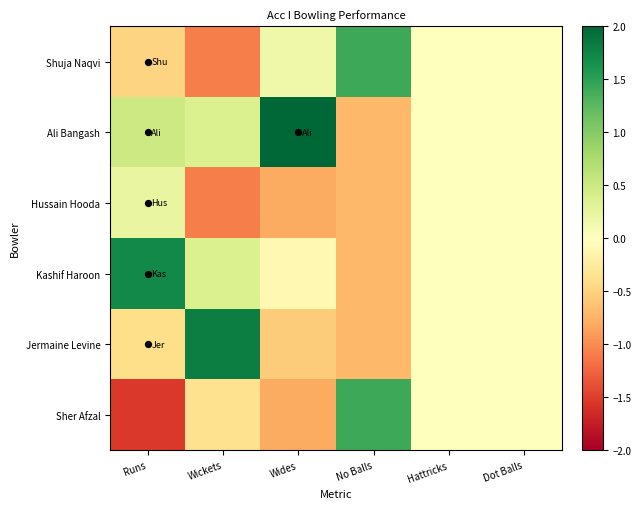

Between Wides and Runs, which is larger?

Wides